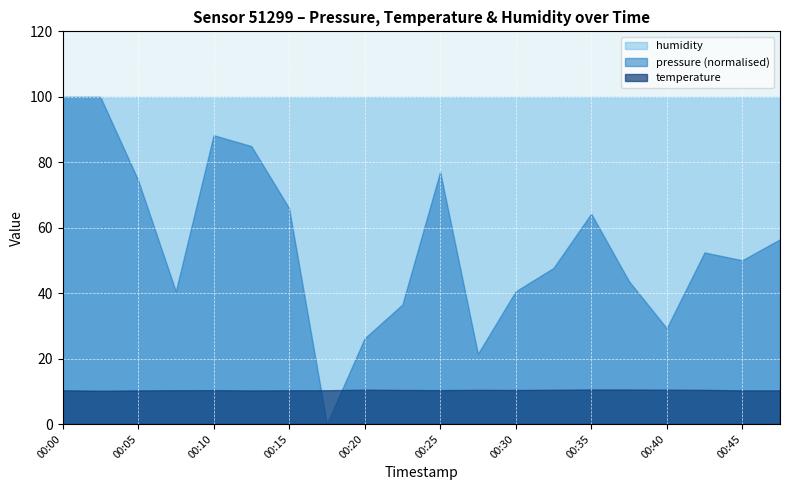

List the labels in order of pressure value, largest first.

00:00, 00:03, 00:10, 00:13, 00:25, 00:05, 00:15, 00:35, 00:48, 00:43, 00:45, 00:32, 00:37, 00:08, 00:30, 00:23, 00:40, 00:20, 00:27, 00:18